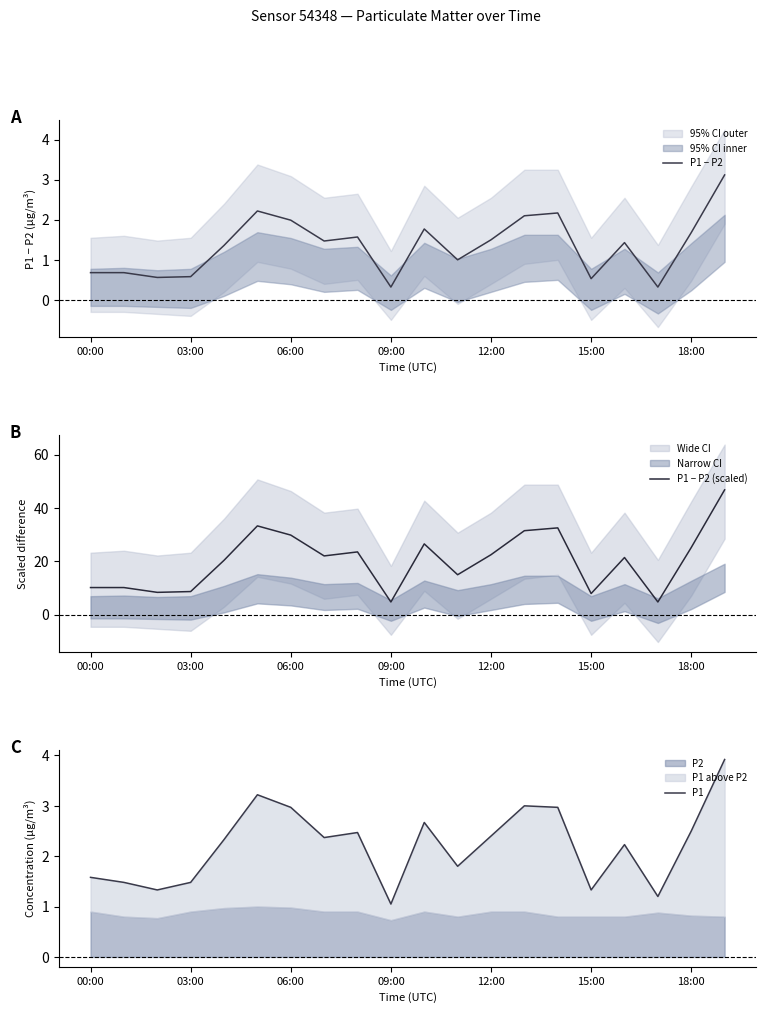

What is the maximum value for P1 − P2?

3.1